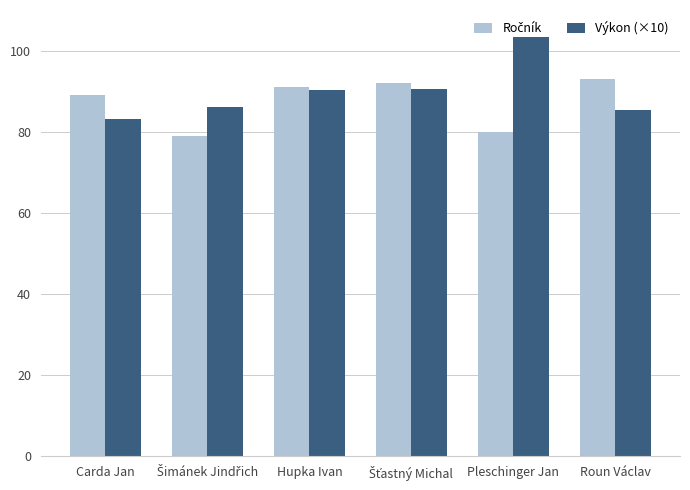

What is the difference between the highest and lowest values at Roun Václav?

7.6